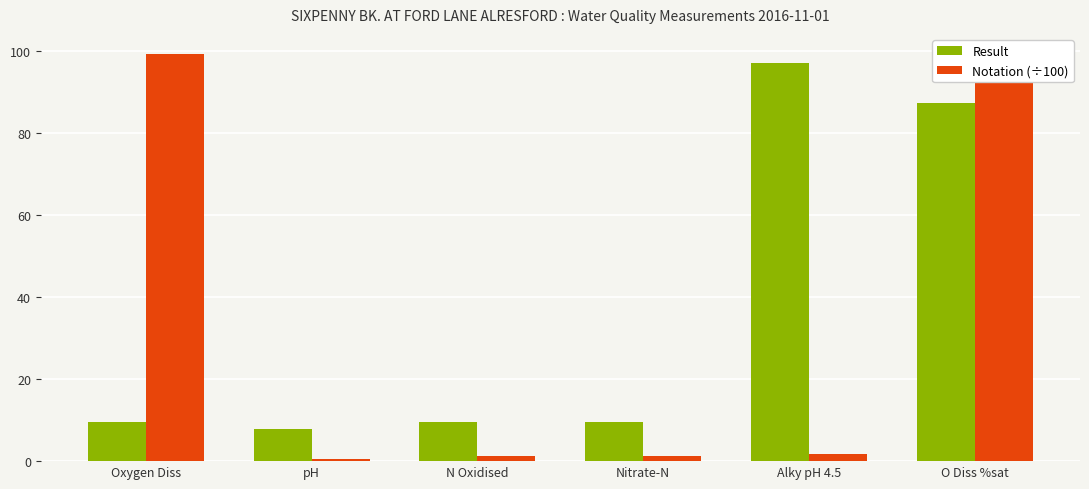

What is the greatest value displayed?

99.2